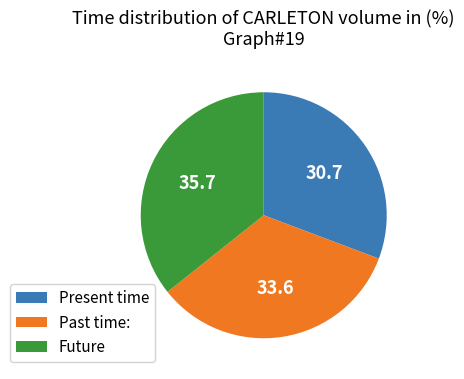

Does any single category account for the majority?

No